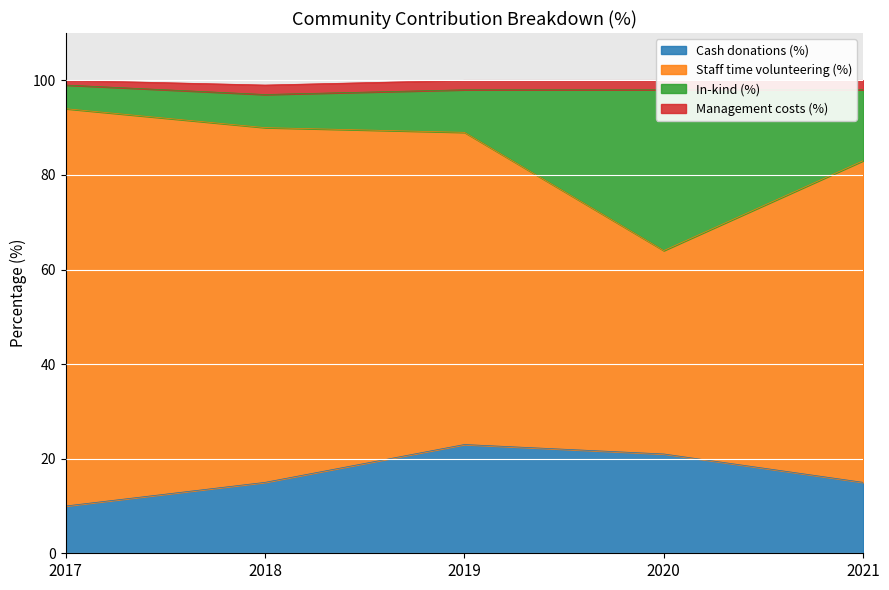

True or false: Cash donations (%) has a value of 23 at 2019.

True